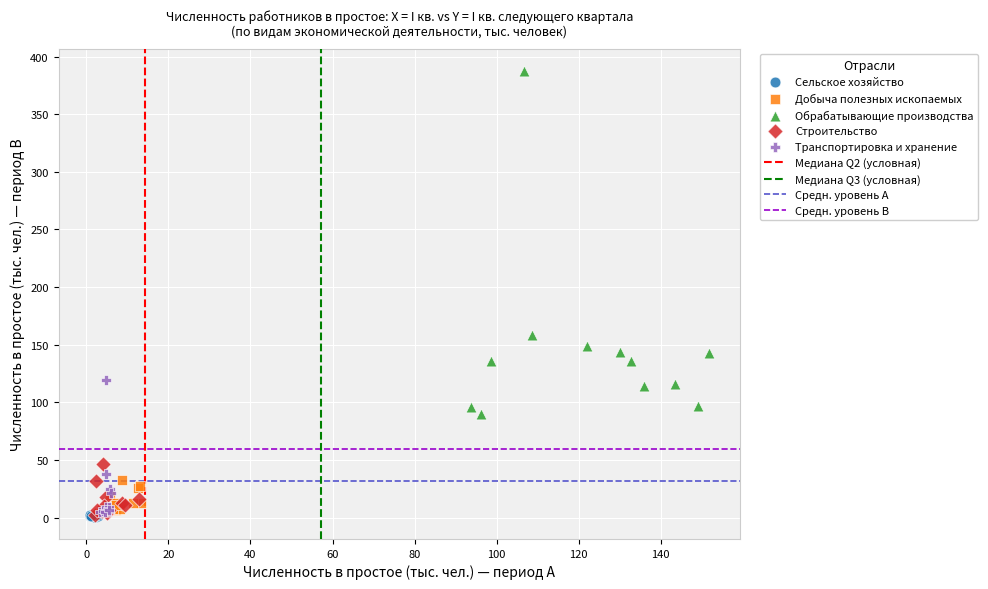

Which series has the largest Y range (max minus min)?

Обрабатывающие производства